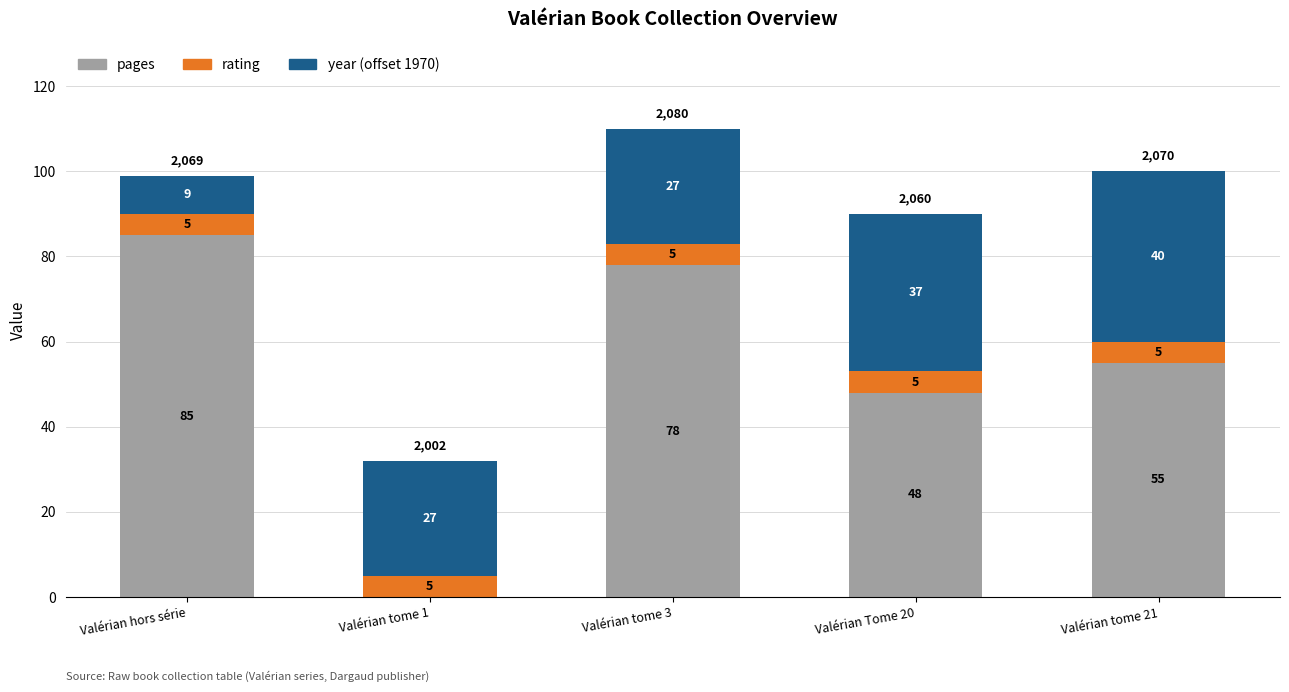

What value does the pages series have at Valérian hors série?

85